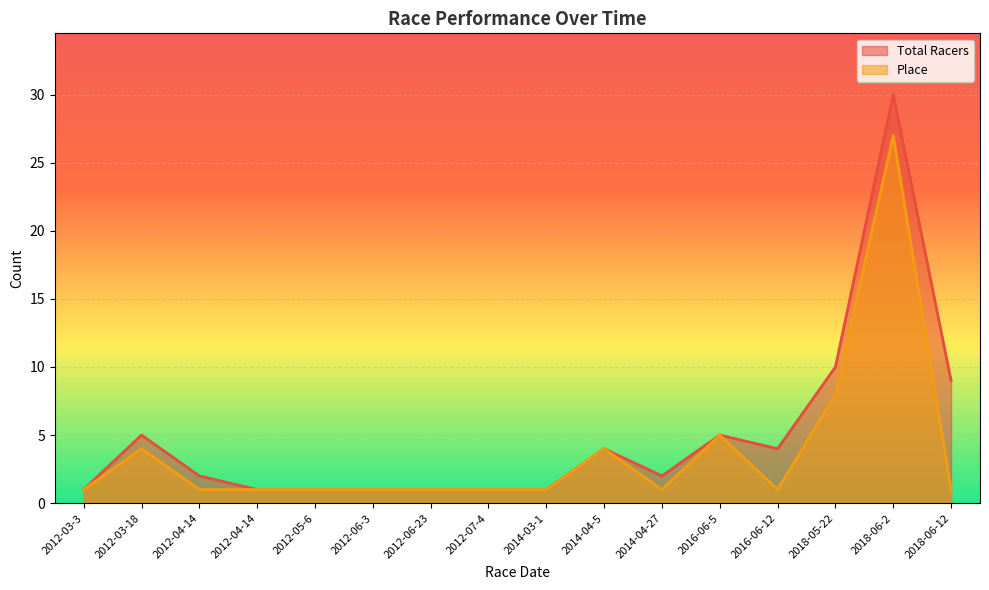

List the series in order of their overall mean, highest first.

Total Racers, Place